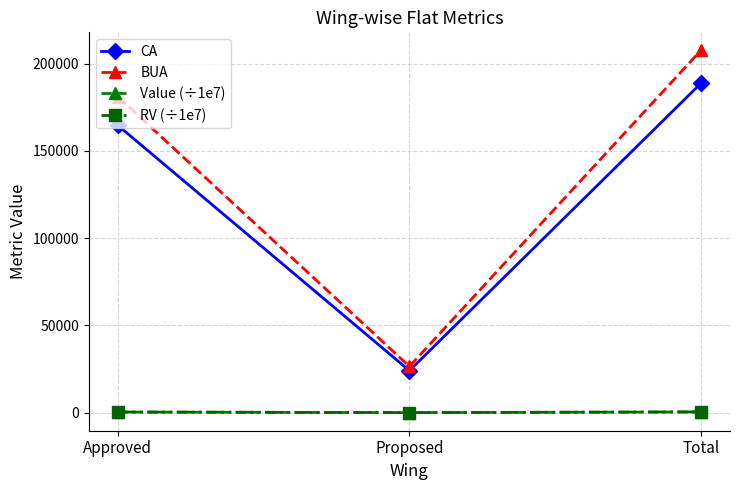

Where is RV (÷1e7) nearest to the value 271?

Approved